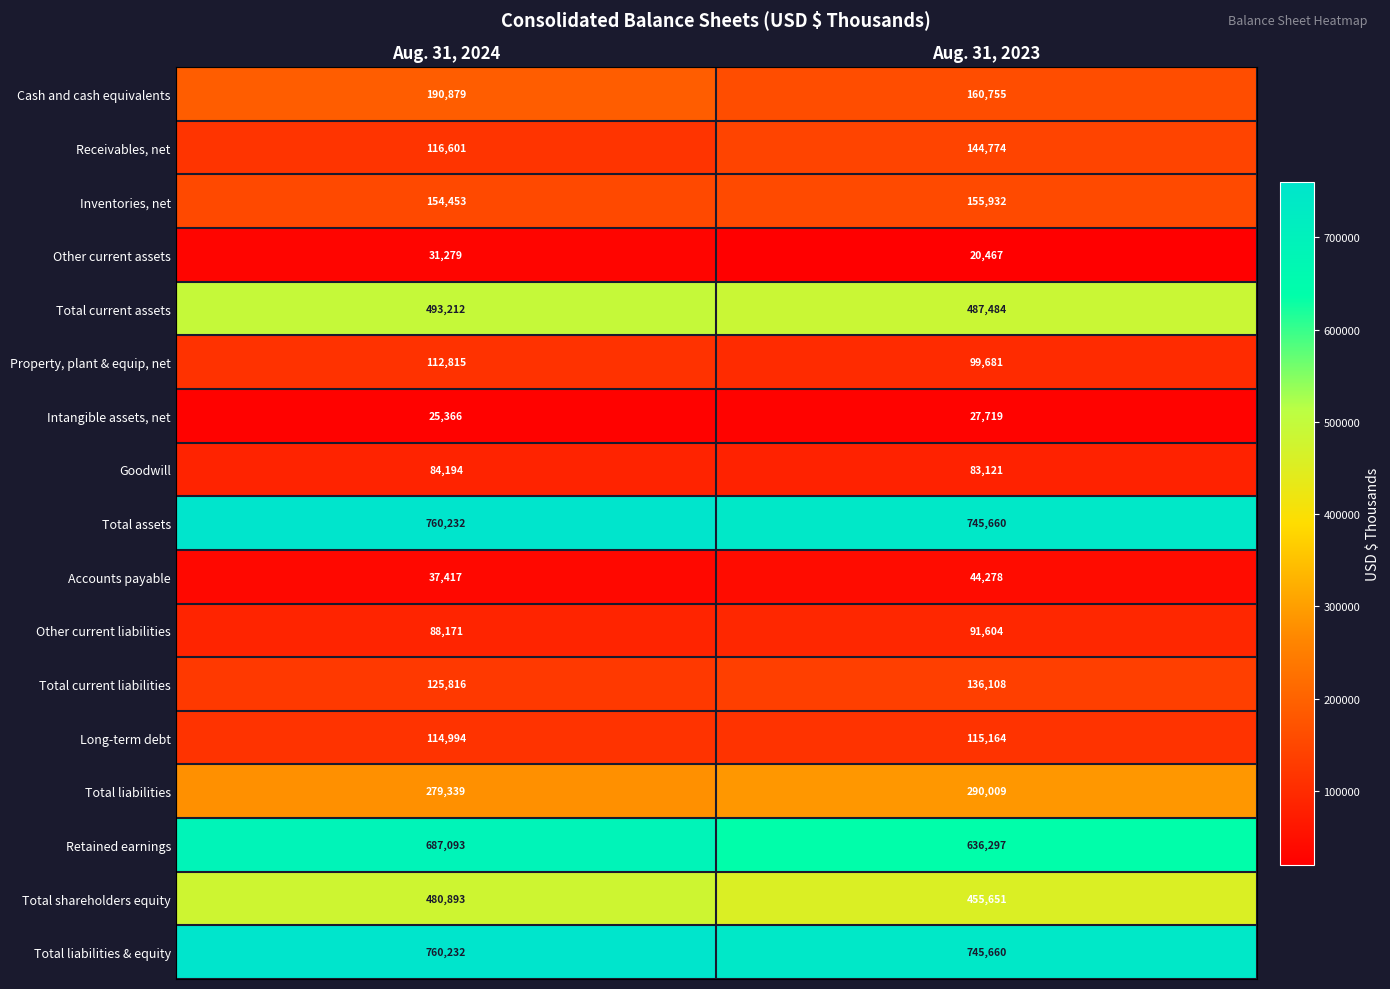

True or false: Accounts payable has a value of 44278 at Aug. 31, 2023.

True